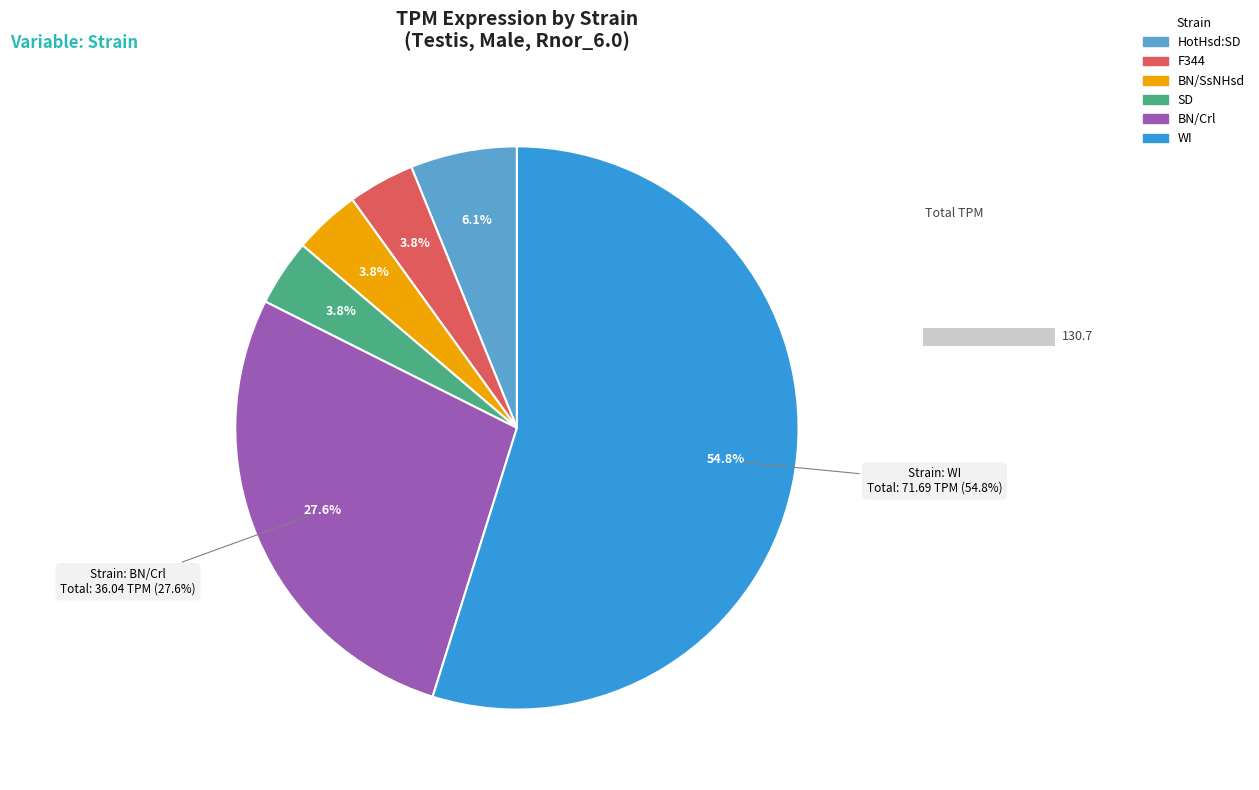

Which slice is the largest?

WI